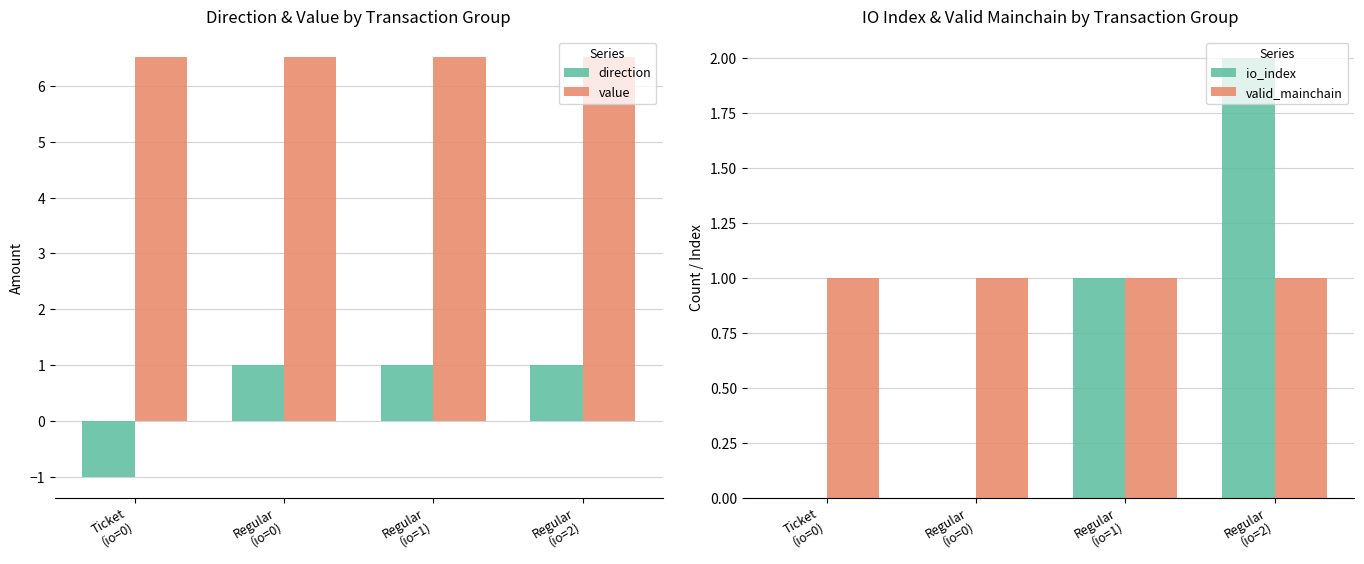

Which series changed the most between Regular
(io=0) and Regular
(io=2)?

io_index